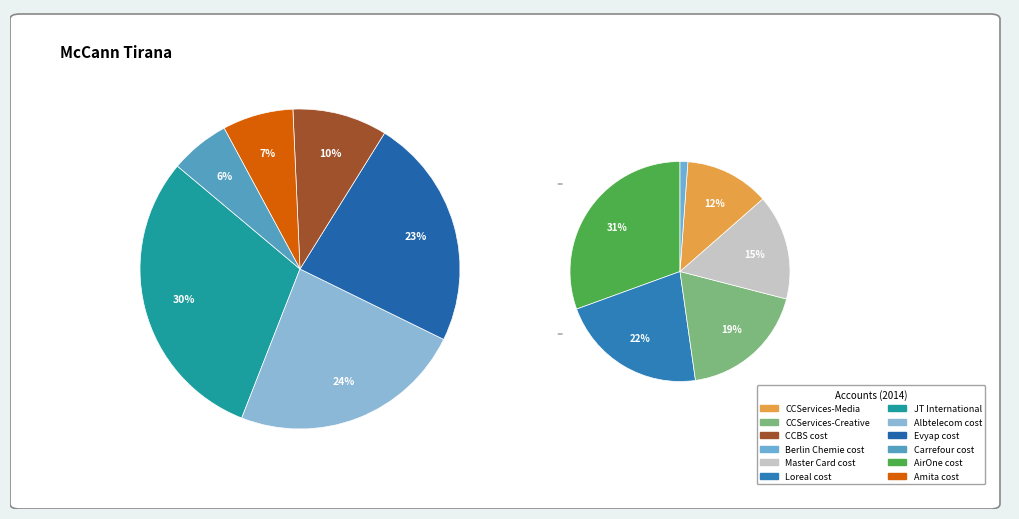

Is there any slice that represents more than half of the pie?

No